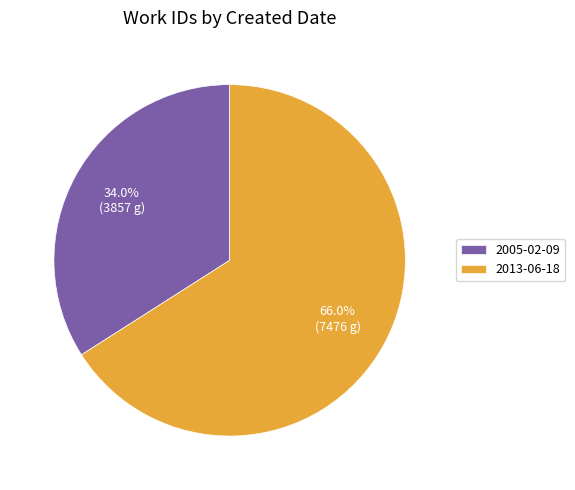

Which slice is the smallest?

2005-02-09